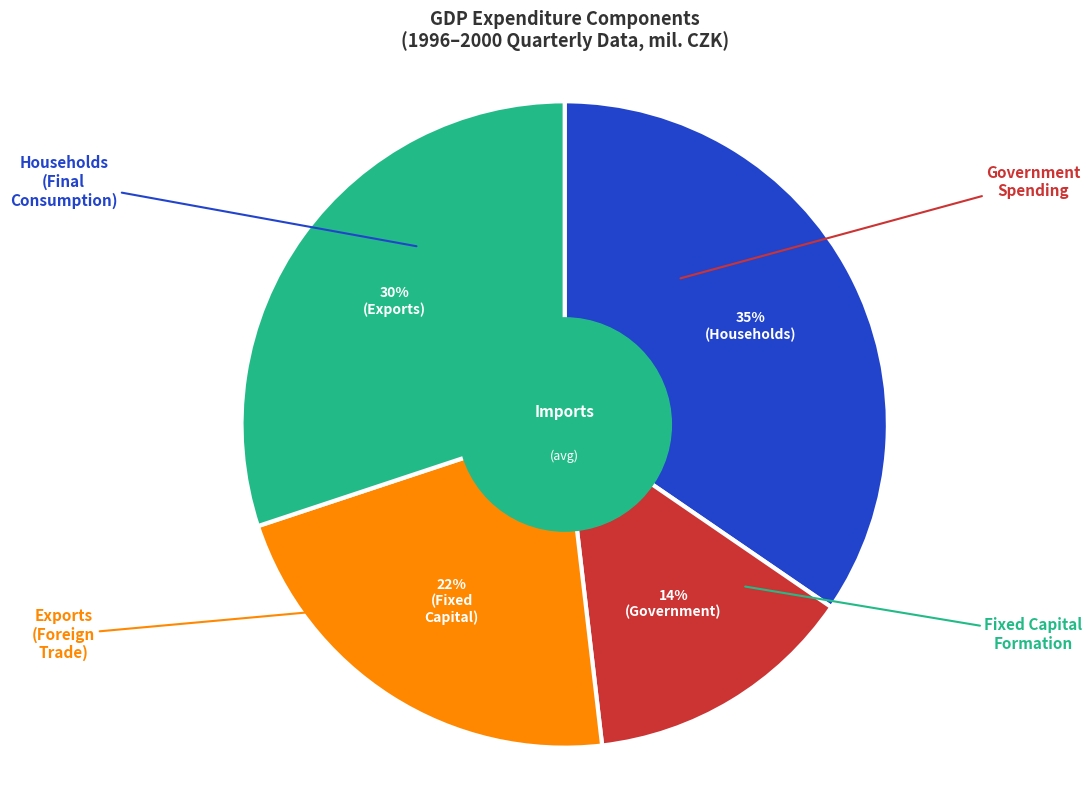

To the nearest percent, what is the average slice percentage?

25%